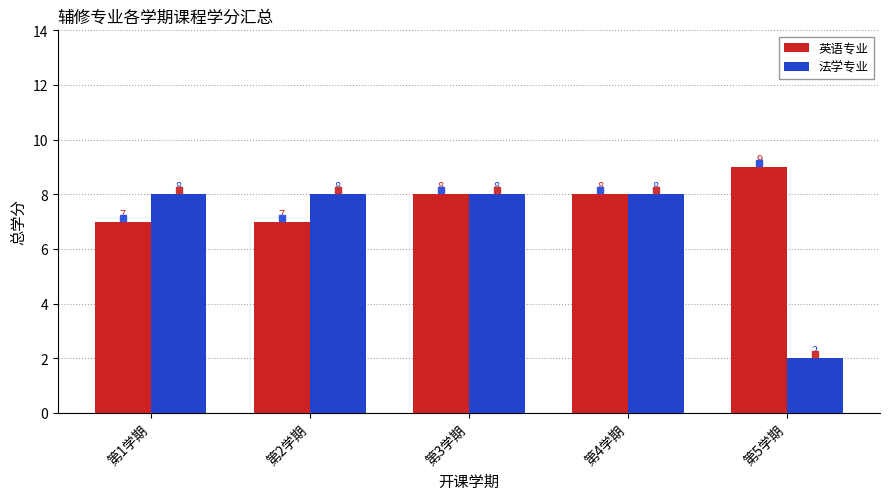

Which series changed the most between 第1学期 and 第3学期?

英语专业